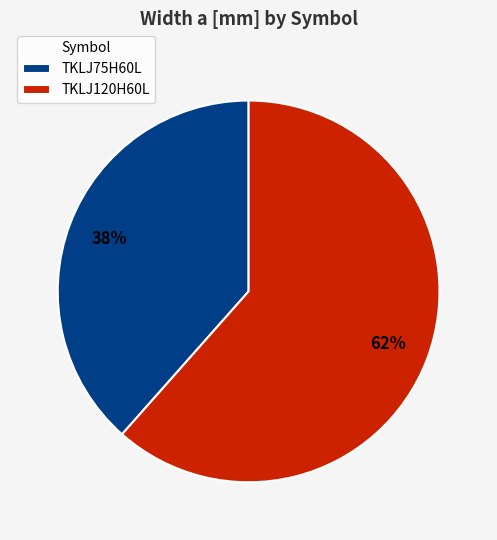

Combined, do TKLJ75H60L and TKLJ120H60L account for over 50%?

Yes